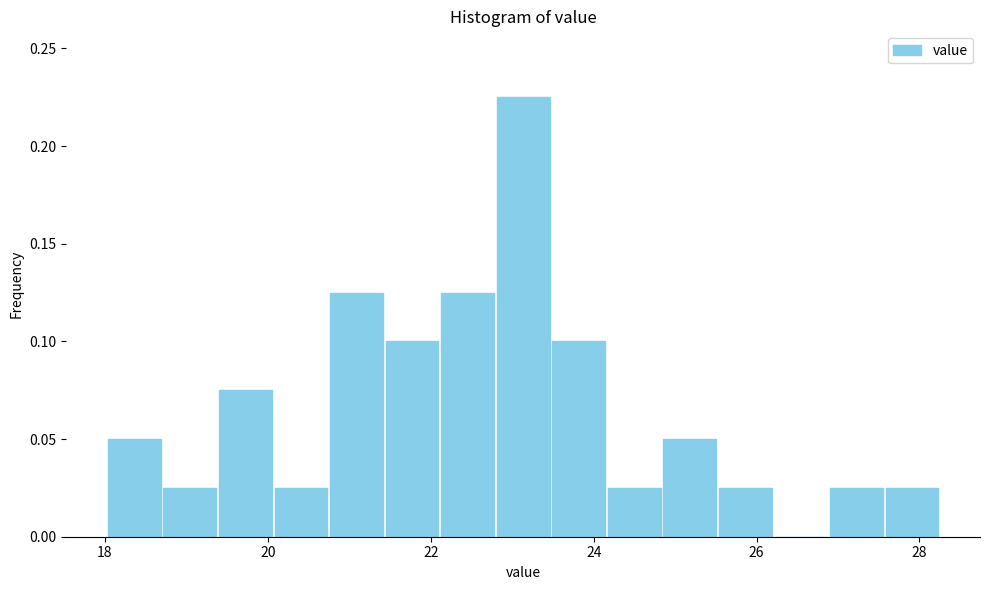

Read against the x-axis, roughly where is the centre of the tallest bar?

23.2